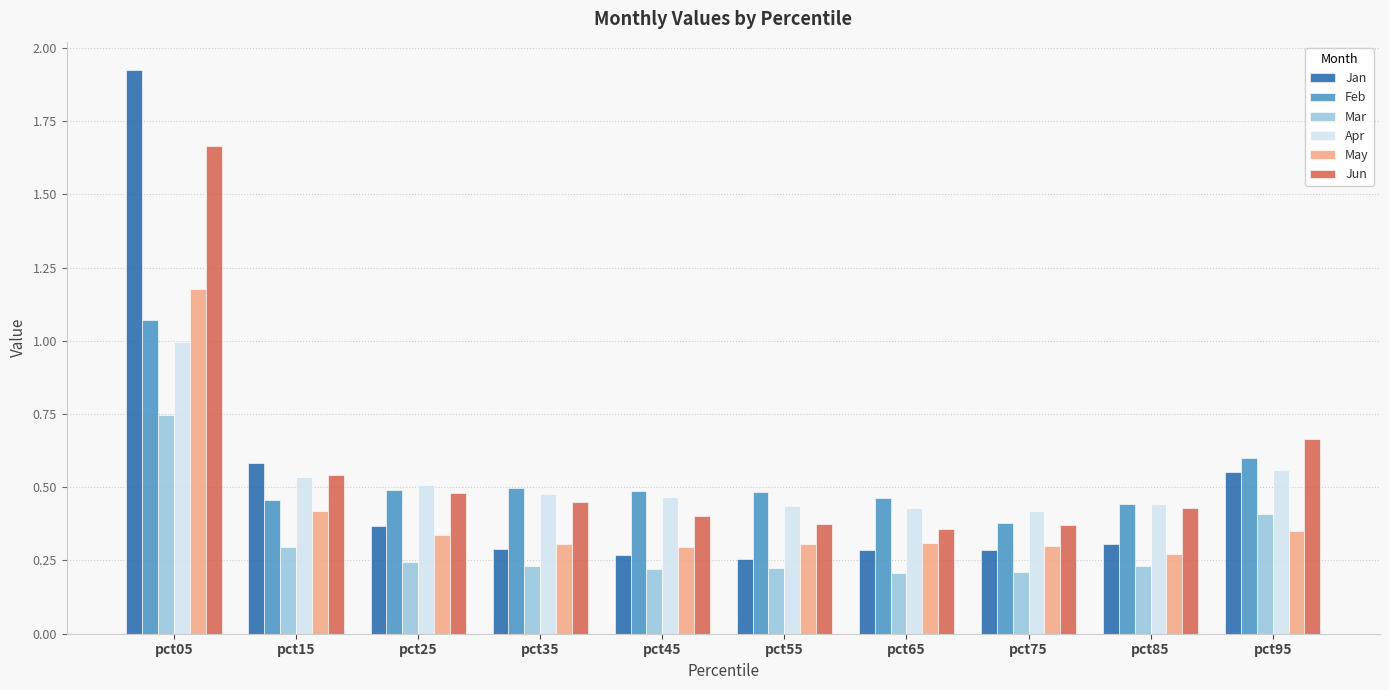

Between pct75 and pct95, which series saw the biggest shift?

Jun